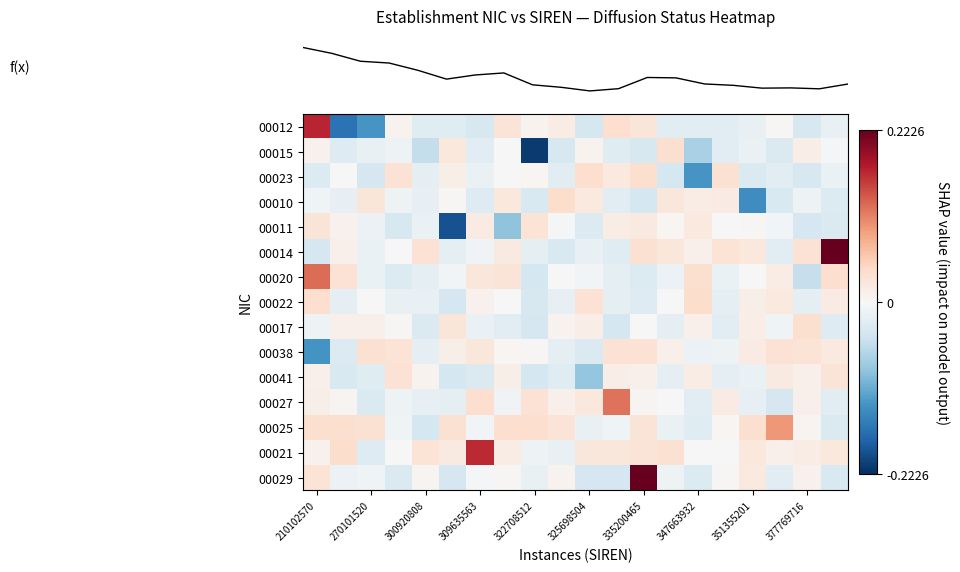

What is the greatest value displayed?

0.2